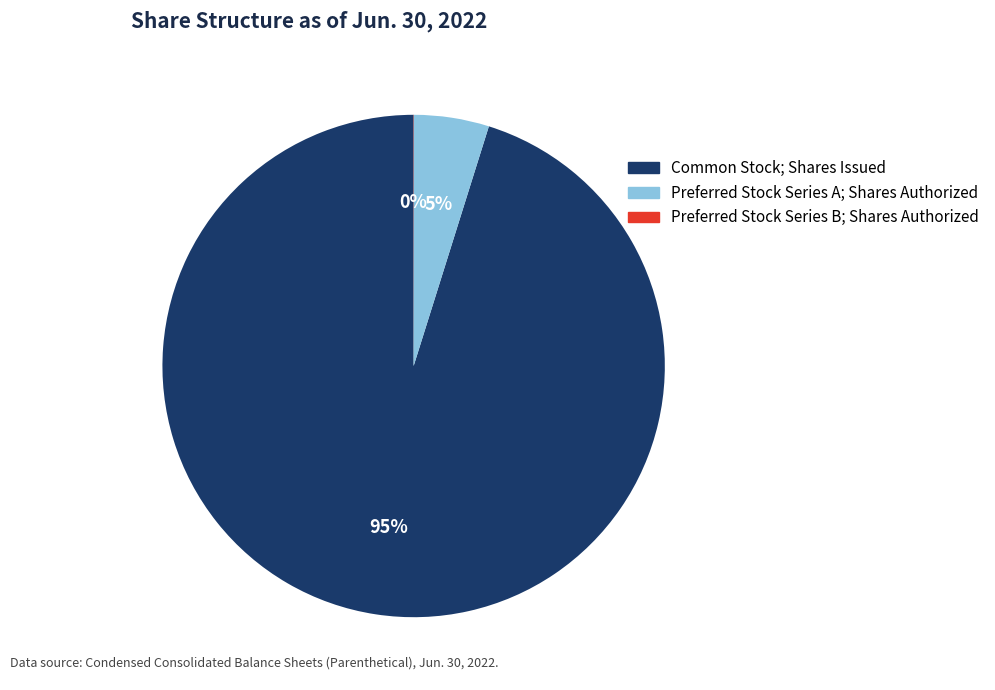

To the nearest percent, what is the difference between the largest and smallest slice percentages?

95%